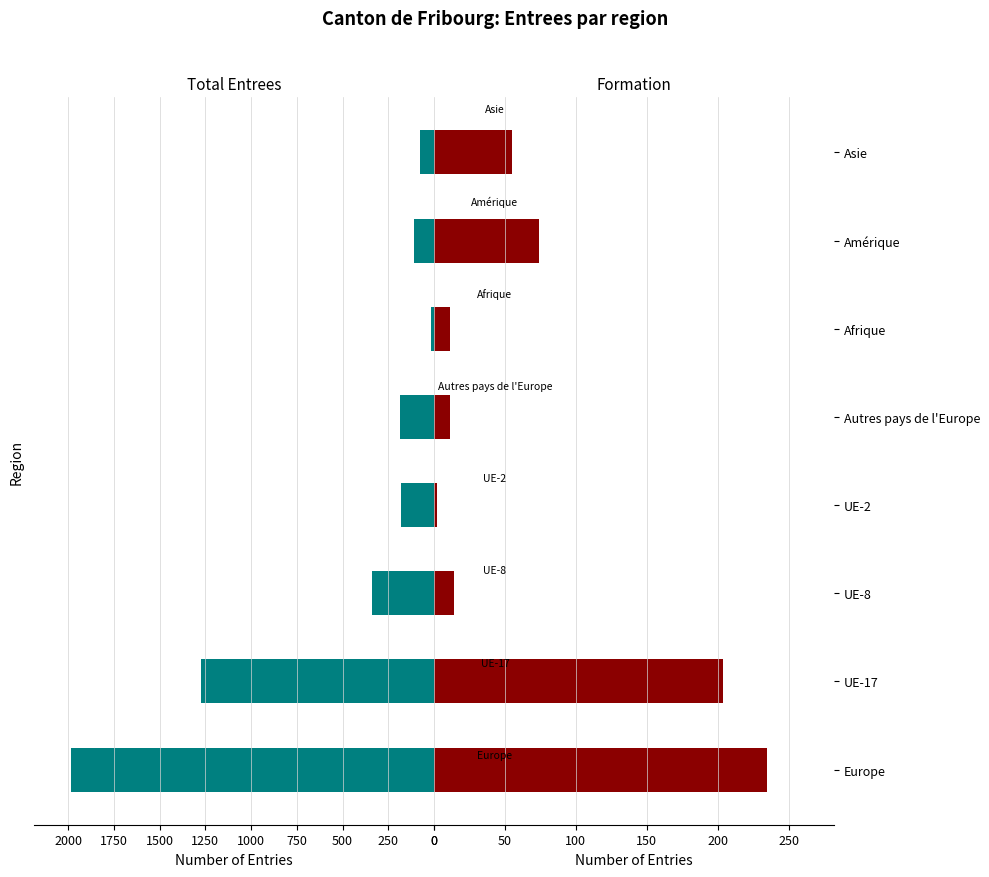

What is the value of the Formation bar at the 3rd from the left?

14